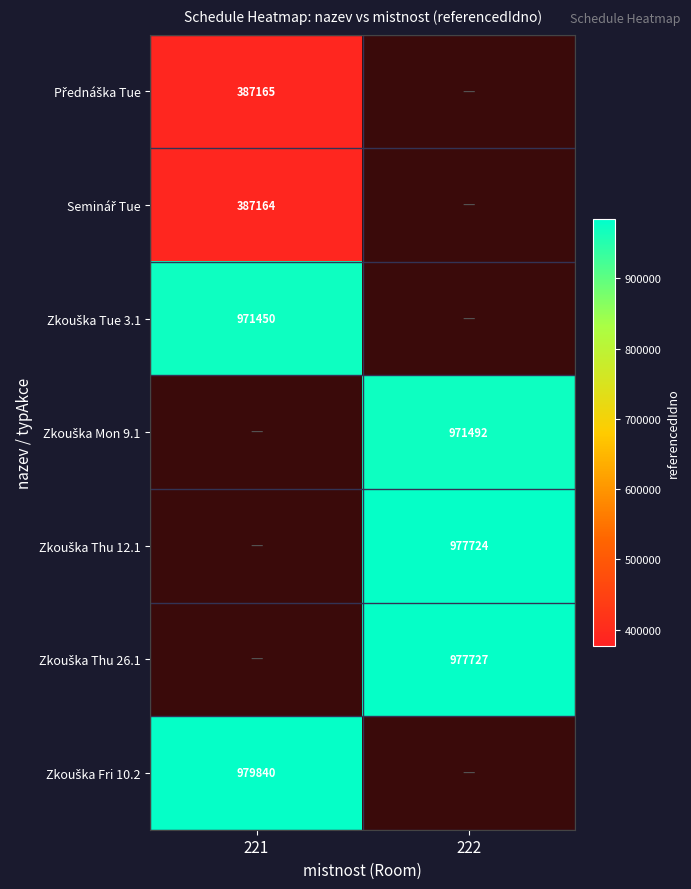

Is the value of Zkouška Thu 26.1 at 221 greater than the value of Zkouška Fri 10.2 at 221?

No